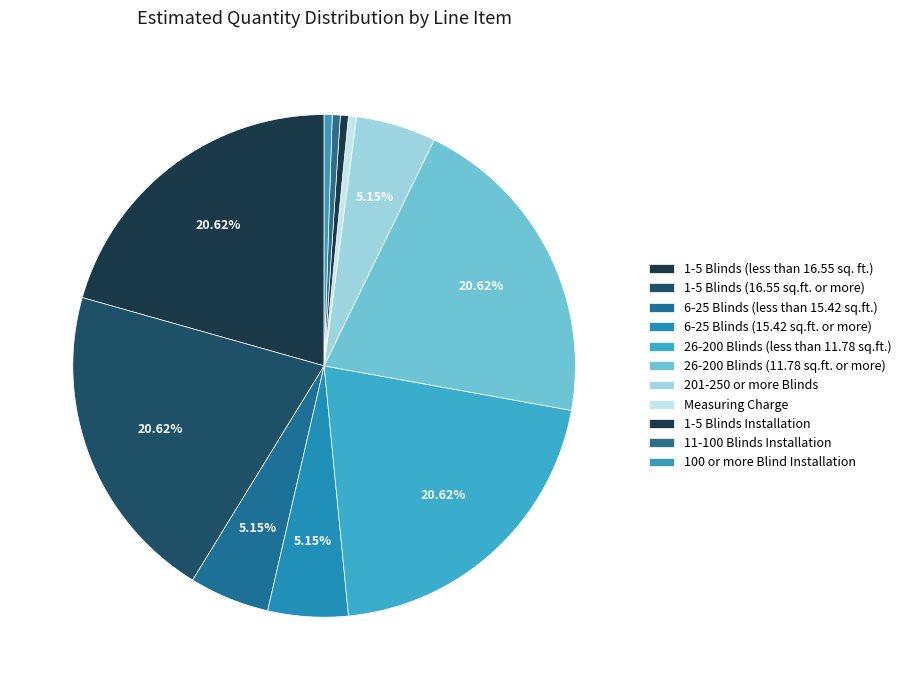

Rank the categories by value from highest to lowest.

1-5 Blinds (less than 16.55 sq. ft.), 1-5 Blinds (16.55 sq.ft. or more), 26-200 Blinds (less than 11.78 sq.ft.), 26-200 Blinds (11.78 sq.ft. or more), 6-25 Blinds (less than 15.42 sq.ft.), 6-25 Blinds (15.42 sq.ft. or more), 201-250 or more Blinds, Measuring Charge, 1-5 Blinds Installation, 11-100 Blinds Installation, 100 or more Blind Installation